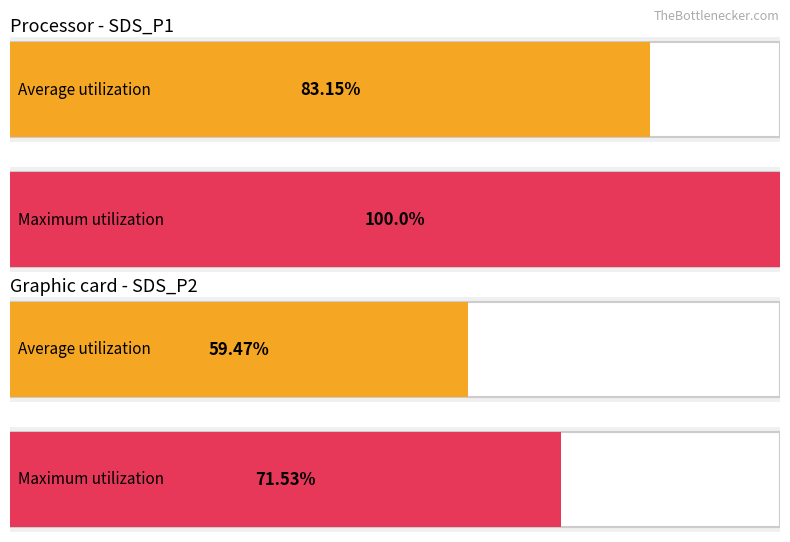

How many distinct data groups are displayed?

2